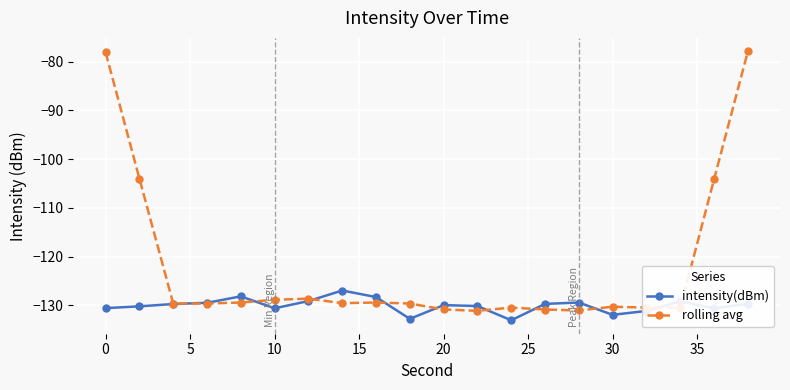

Which series has the largest total across all categories?

rolling avg